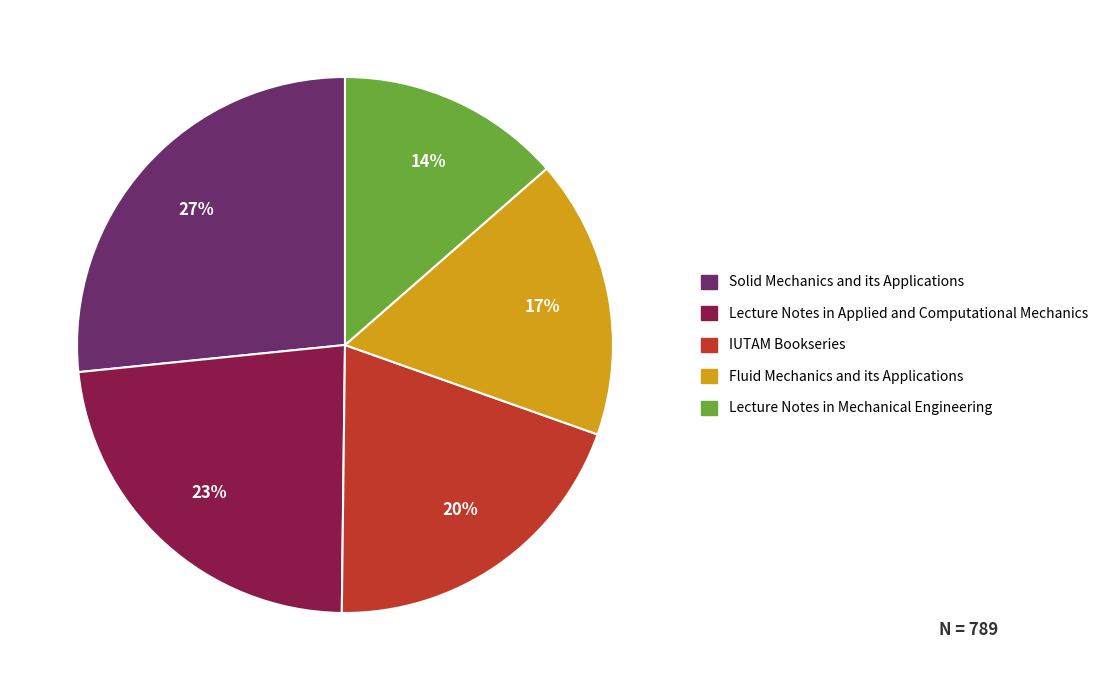

Count the number of slices in the pie.

5